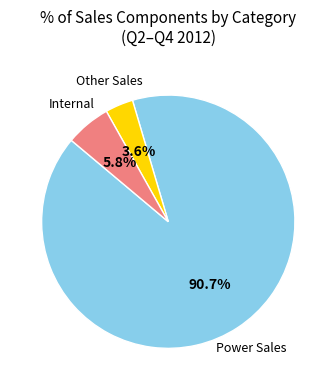

Rank the categories by value from lowest to highest.

Other Sales, Internal, Power Sales